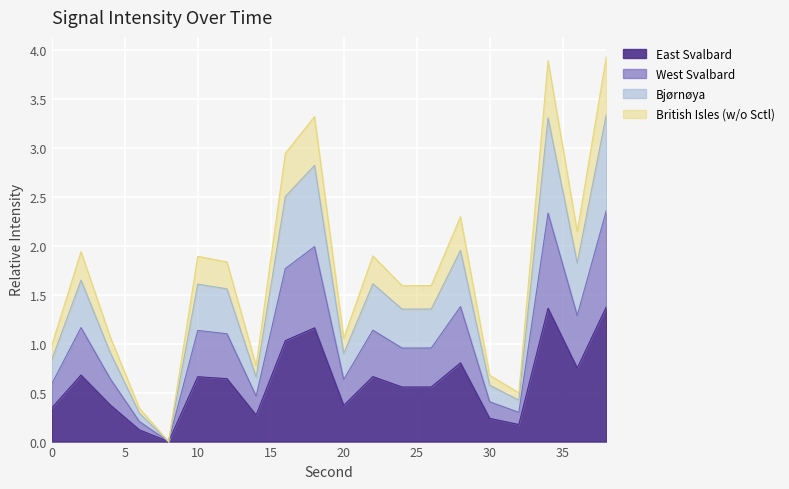

What is the maximum value shown in the chart?

1.4